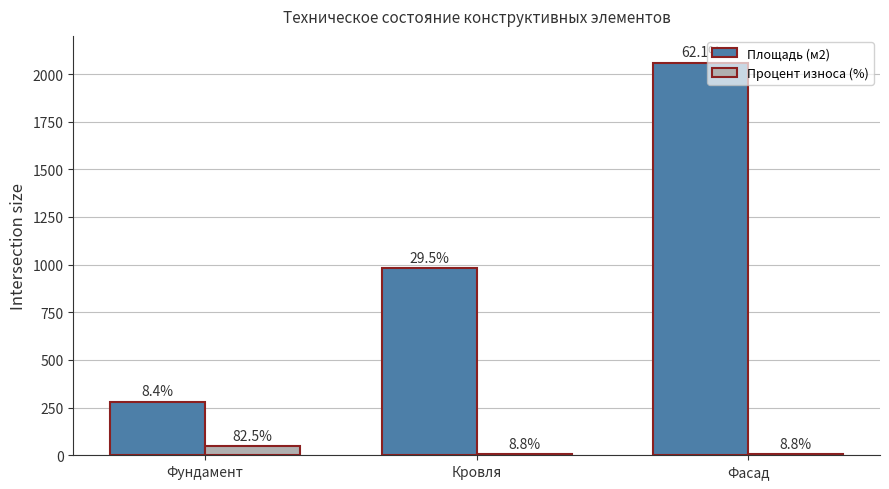

What is the value of the Процент износа (%) bar at the 3rd from the left?

5